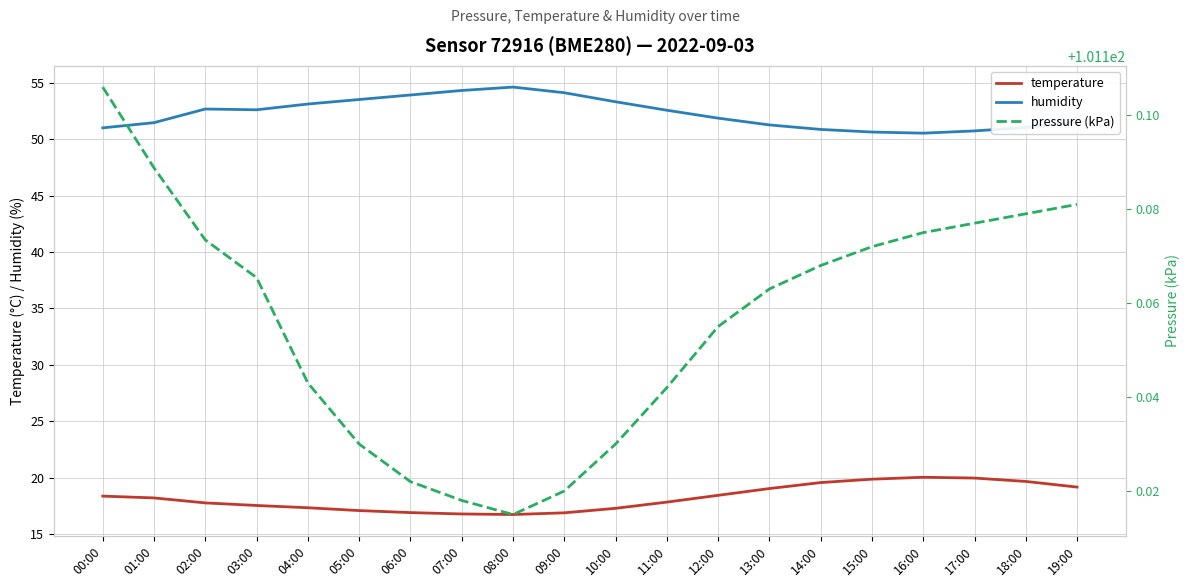

What is the sum of the pressure (kPa) values at 03:00 and 08:00?

202.3